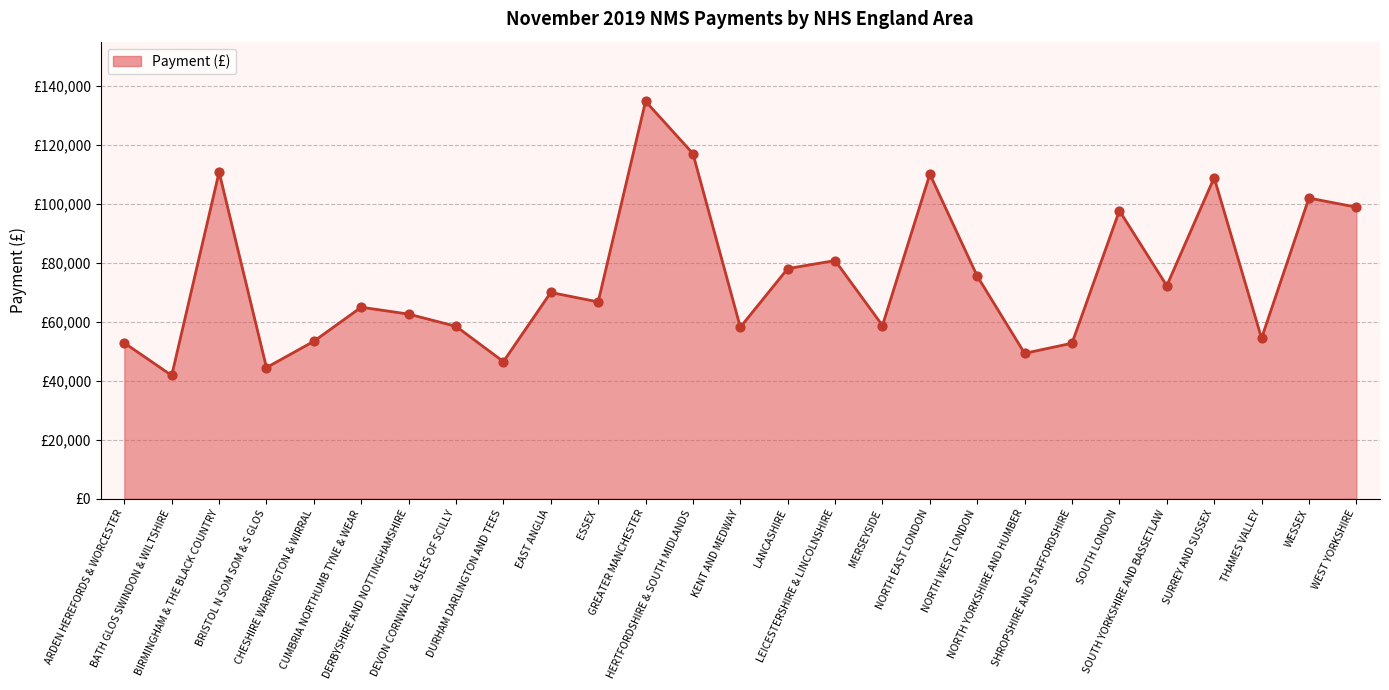

Which has a higher value, CHESHIRE WARRINGTON & WIRRAL or SURREY AND SUSSEX?

SURREY AND SUSSEX